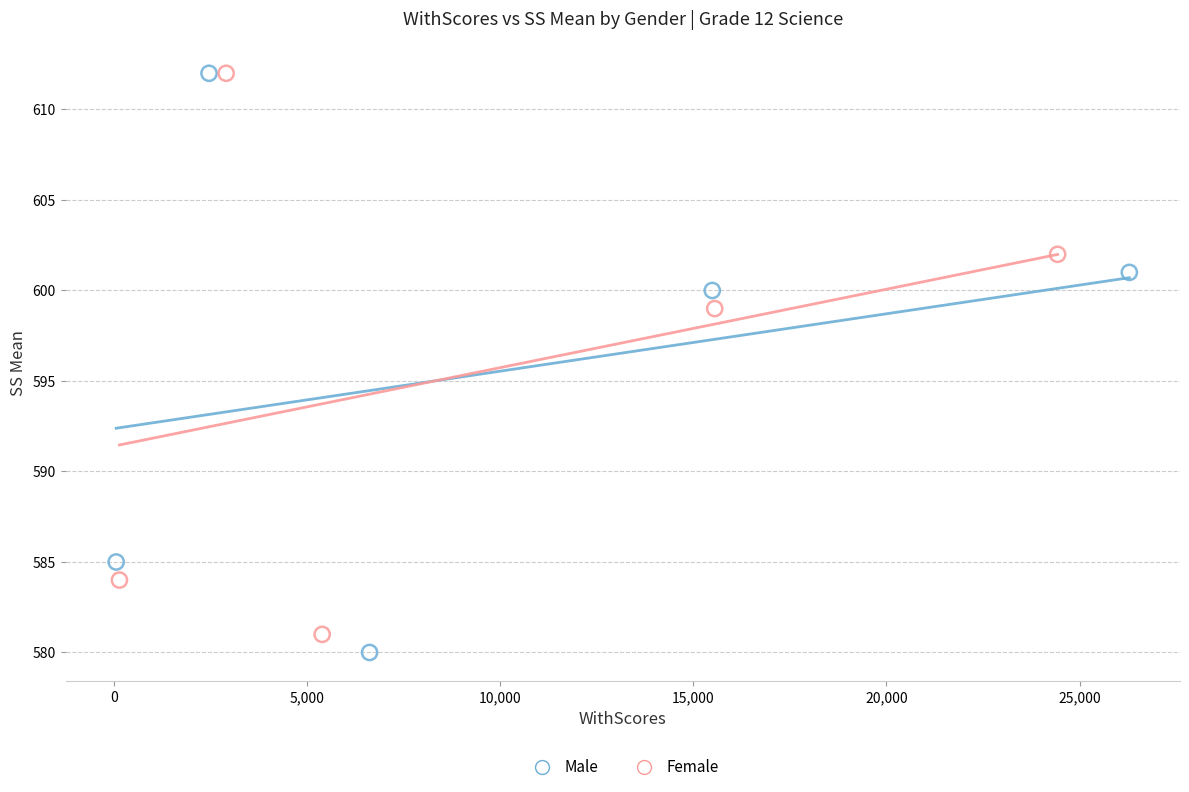

Which series contains the lowest Y value?

Male